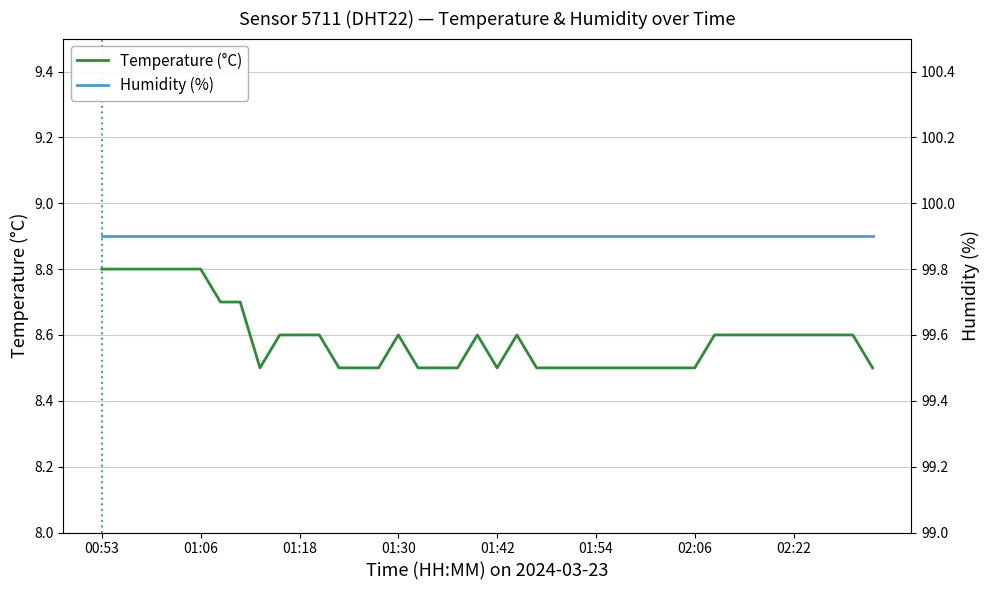

At which label does Humidity (%) reach its peak?

00:53